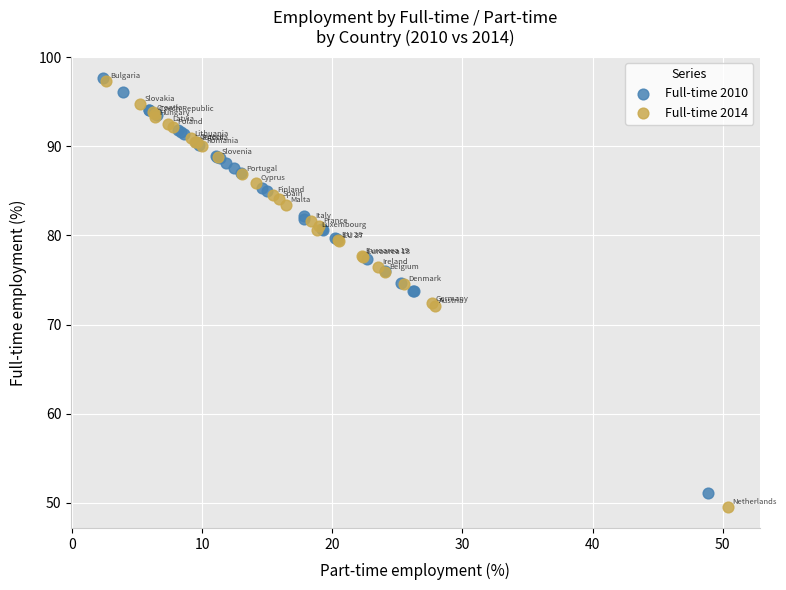

Which series has the largest Y range (max minus min)?

Full-time 2014